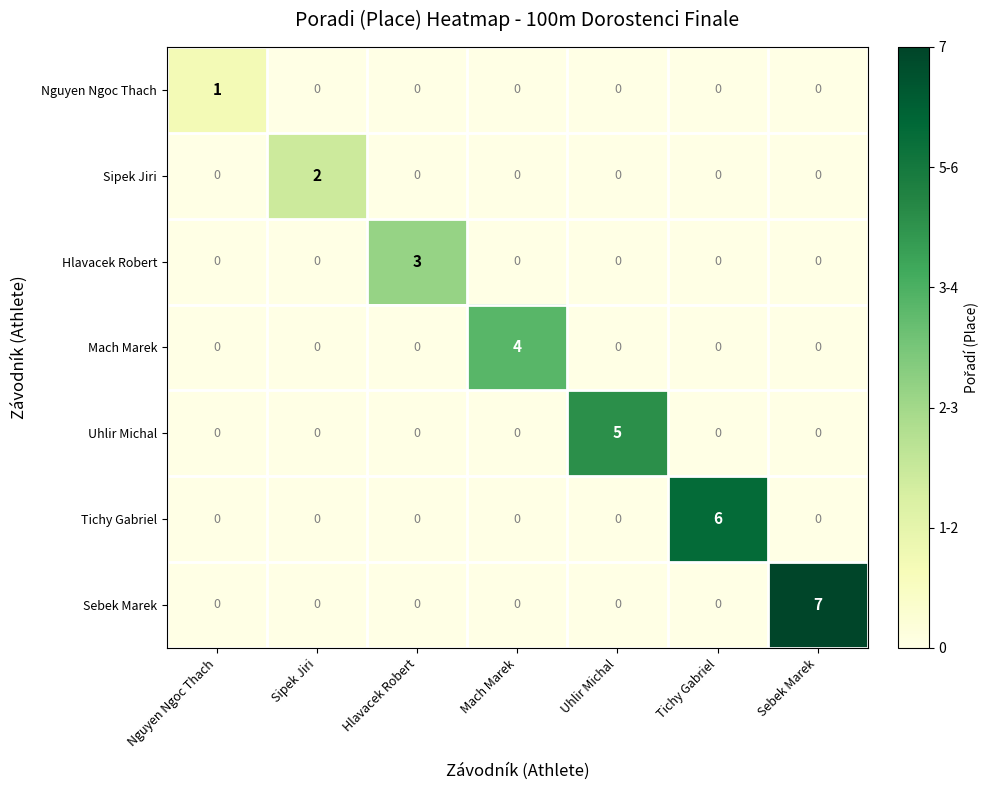

What is the difference between the maximum and minimum values in the Mach Marek series?

4